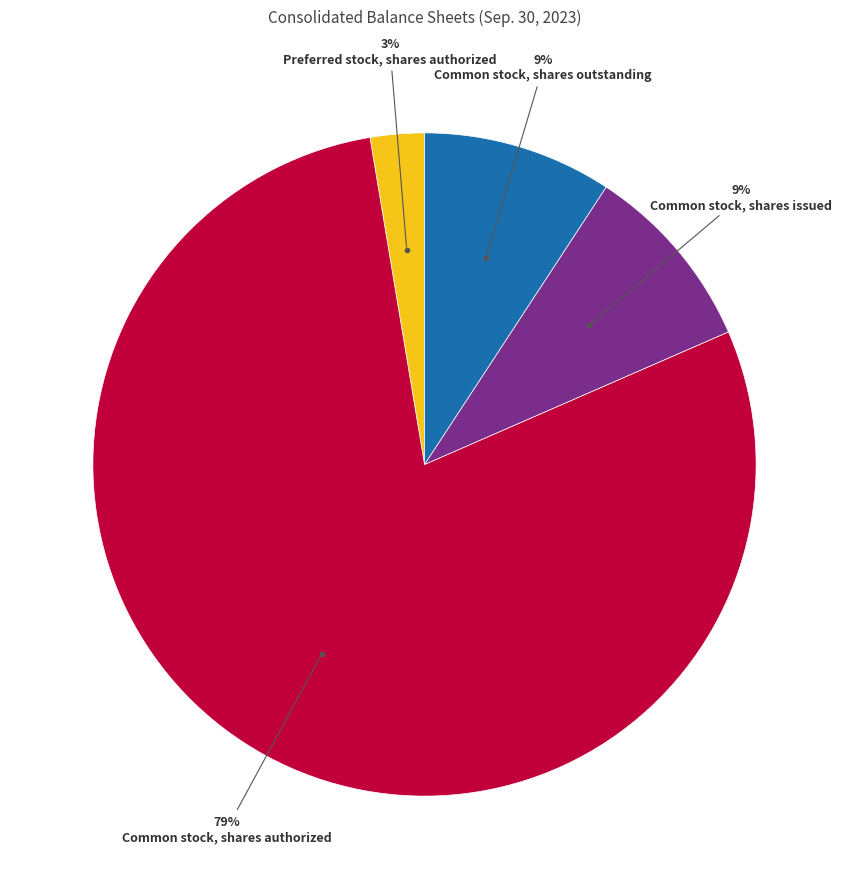

To the nearest percent, what is the difference between the largest and smallest slice percentages?

76%